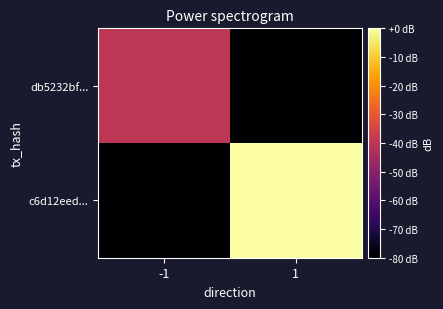

At which category does the chart reach its minimum across all series?

1